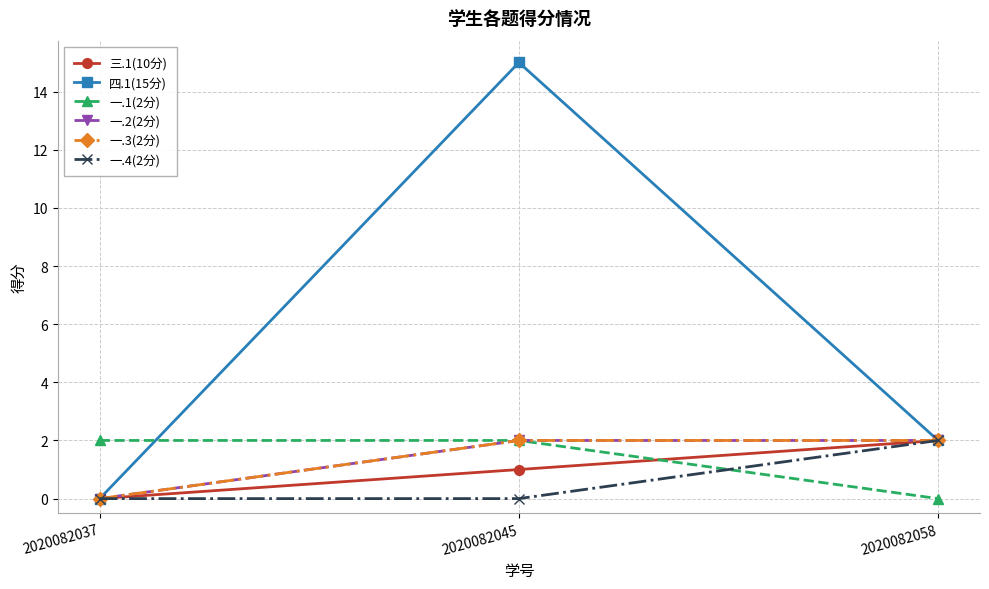

Is this an area chart (filled region under the line)?

No